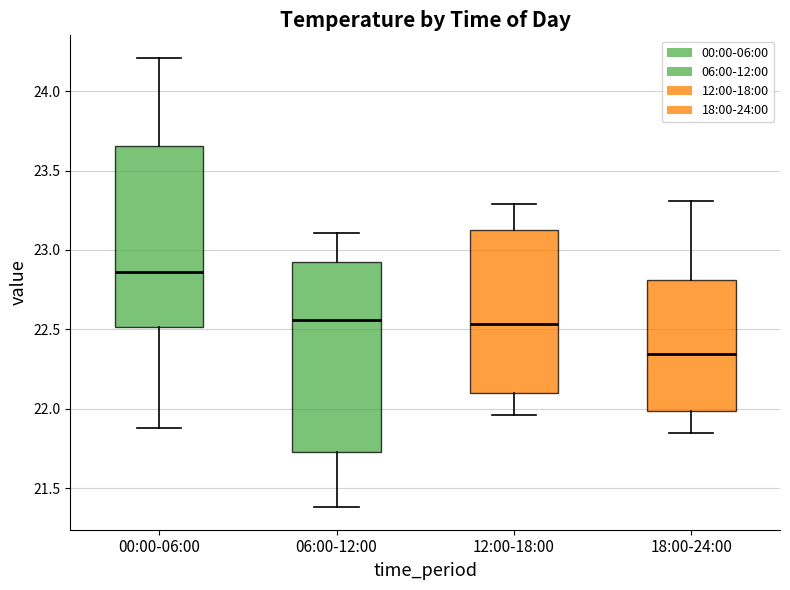

Where does the lower whisker of the box for 12:00-18:00 end on the y-axis? The values are not printed on the chart, so give them approximately, as read against the axis.

21.95